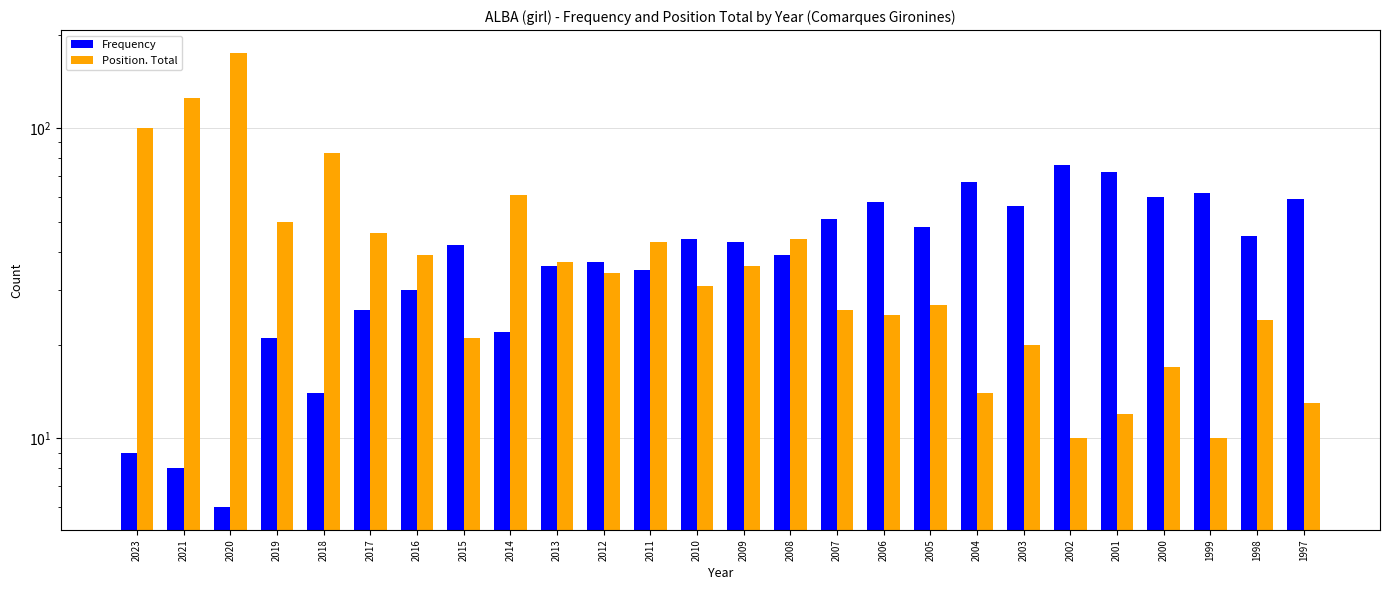

What are all the series names shown in the legend?

Frequency, Position. Total